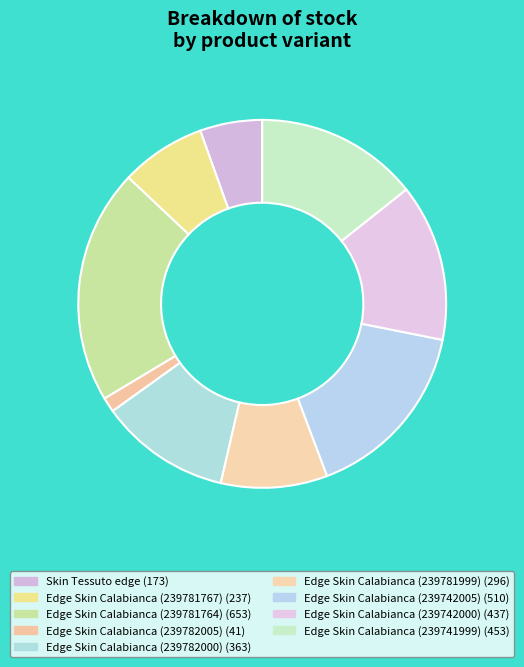

What is the change in value from Edge Skin Calabianca (239742000) to Edge Skin Calabianca (239741999)?

+16